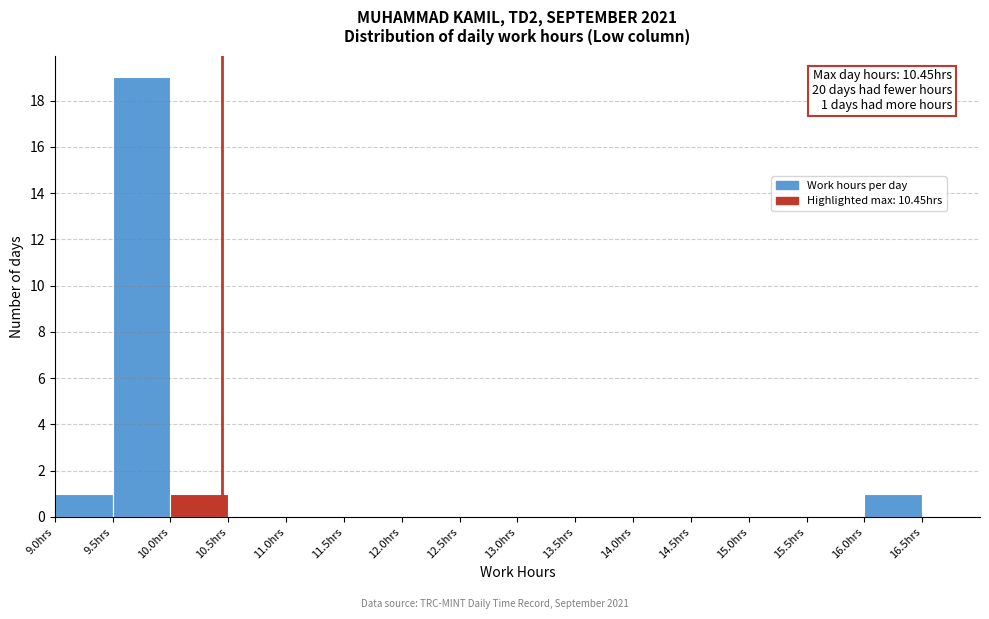

Which range on the x-axis has the tallest bar?

9.5 to 10.0